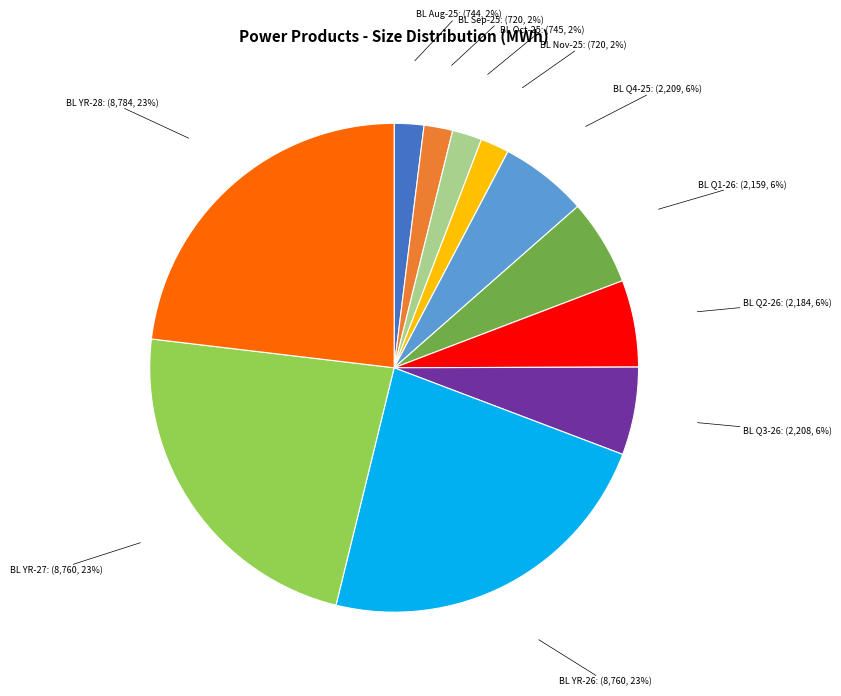

How many segments does this pie chart have?

11